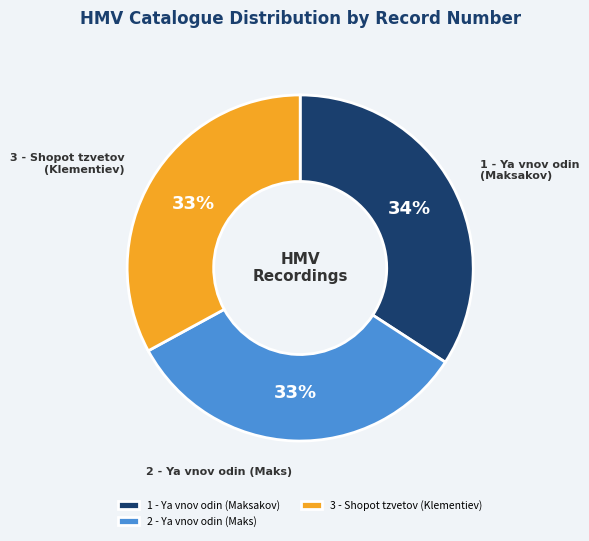

How many slices are in this pie chart?

3